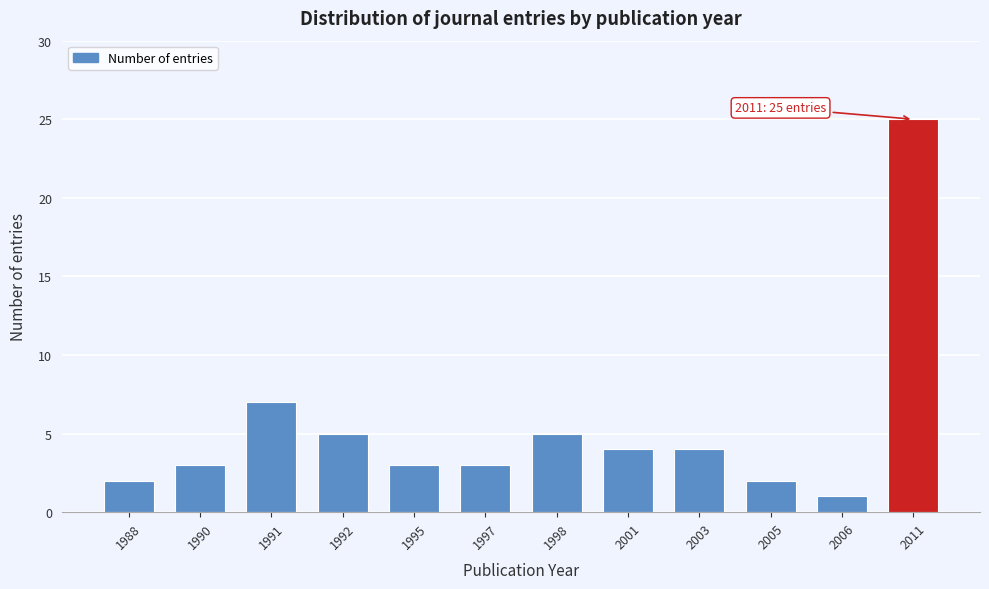

Reading left to right, list all the values displayed in this chart.

2	3	7	5	3	3	5	4	4	2	1	25